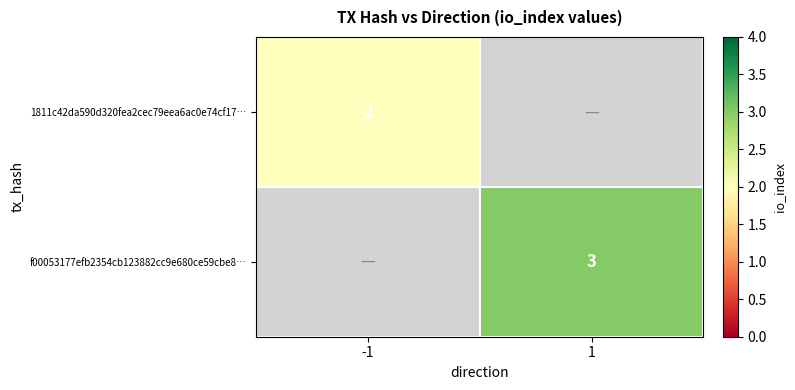

The f00053177efb2354cb123882cc9e680ce59cbe8… series shows 3 at 1. True or false?

True